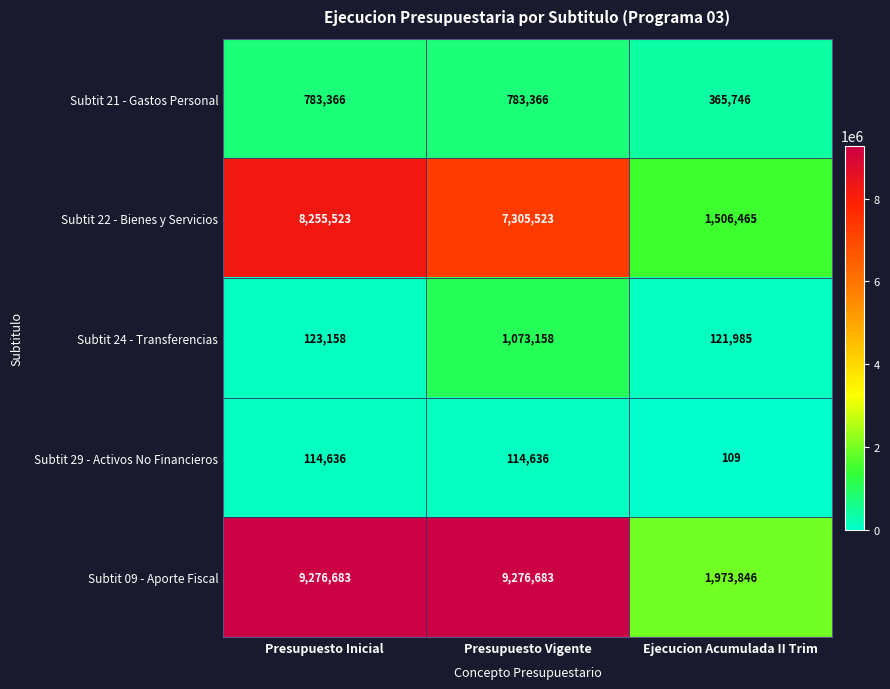

Reading left to right, list all the values displayed in this chart.

Subtit 21 - Gastos Personal: Presupuesto Inicial=783366	Presupuesto Vigente=783366	Ejecucion Acumulada II Trim=365746
Subtit 22 - Bienes y Servicios: Presupuesto Inicial=8255523	Presupuesto Vigente=7305523	Ejecucion Acumulada II Trim=1506465
Subtit 24 - Transferencias: Presupuesto Inicial=123158	Presupuesto Vigente=1073158	Ejecucion Acumulada II Trim=121985
Subtit 29 - Activos No Financieros: Presupuesto Inicial=114636	Presupuesto Vigente=114636	Ejecucion Acumulada II Trim=109
Subtit 09 - Aporte Fiscal: Presupuesto Inicial=9276683	Presupuesto Vigente=9276683	Ejecucion Acumulada II Trim=1973846